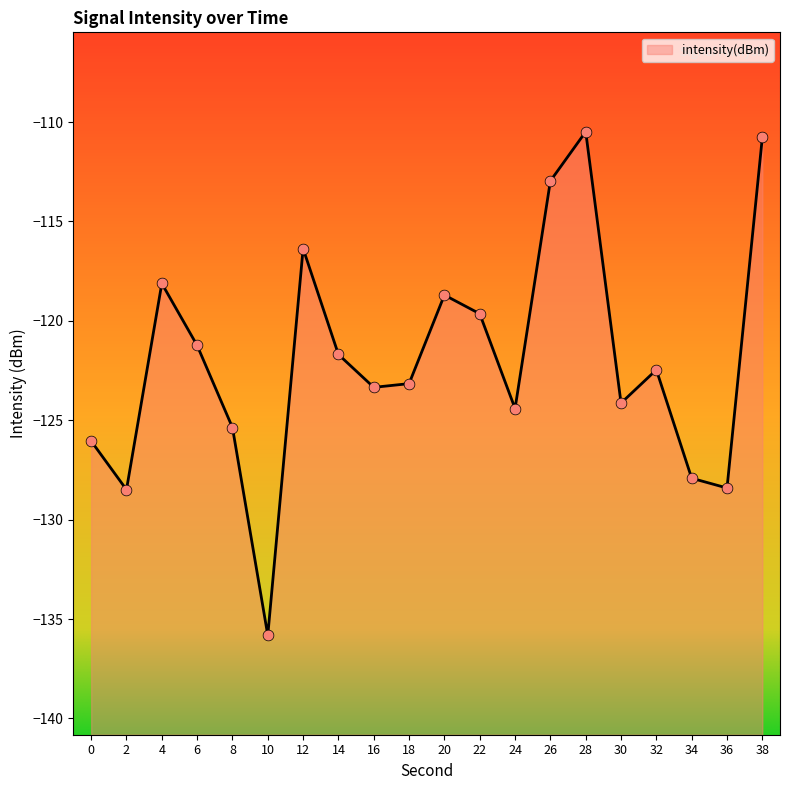

Between 12 and 28, which is larger?

28